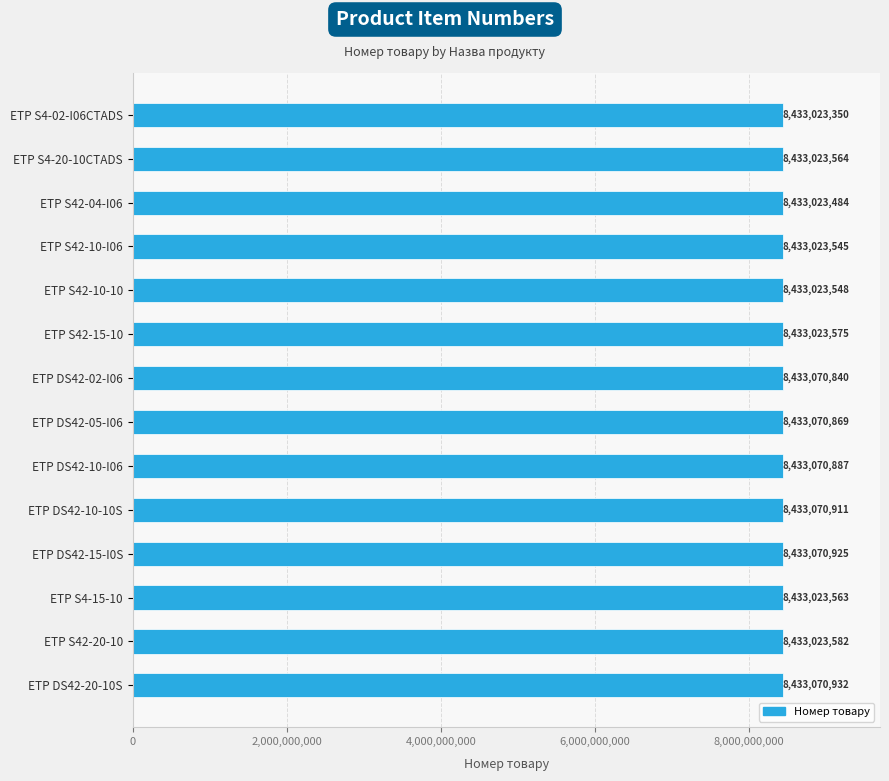

The value at ETP DS42-15-I0S is 3358433762. True or false?

False